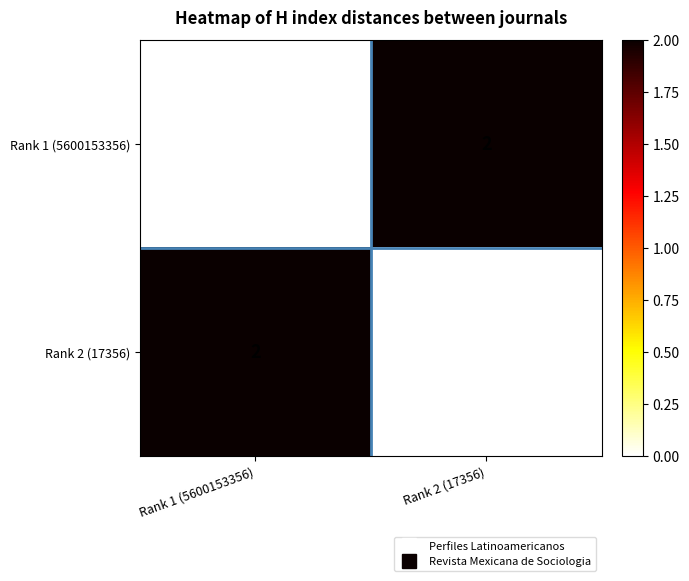

Reading left to right, list all the values displayed in this chart.

Rank 1 (5600153356): Rank 1 (5600153356)=0	Rank 2 (17356)=2
Rank 2 (17356): Rank 1 (5600153356)=2	Rank 2 (17356)=0